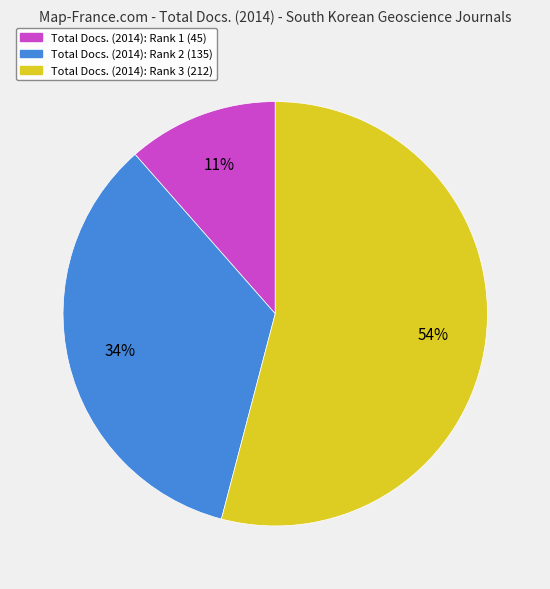

Is there any slice that represents more than half of the pie?

Yes